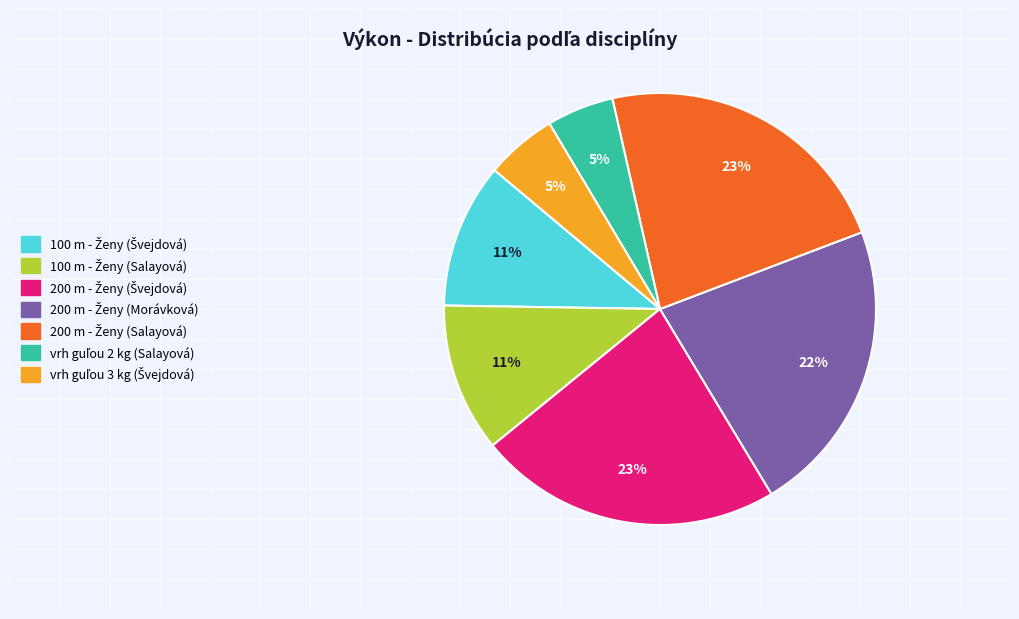

Does any single category account for the majority?

No